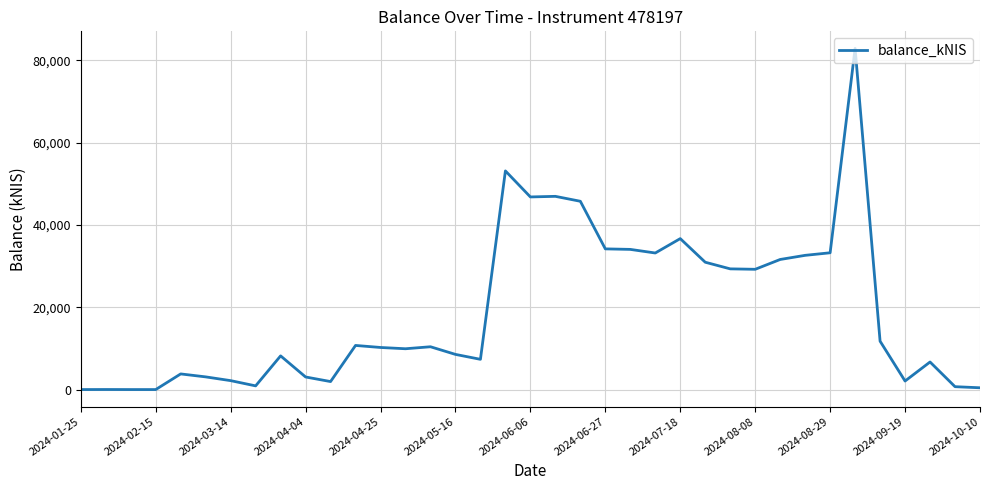

What is the maximum value shown in the chart?

82943.0